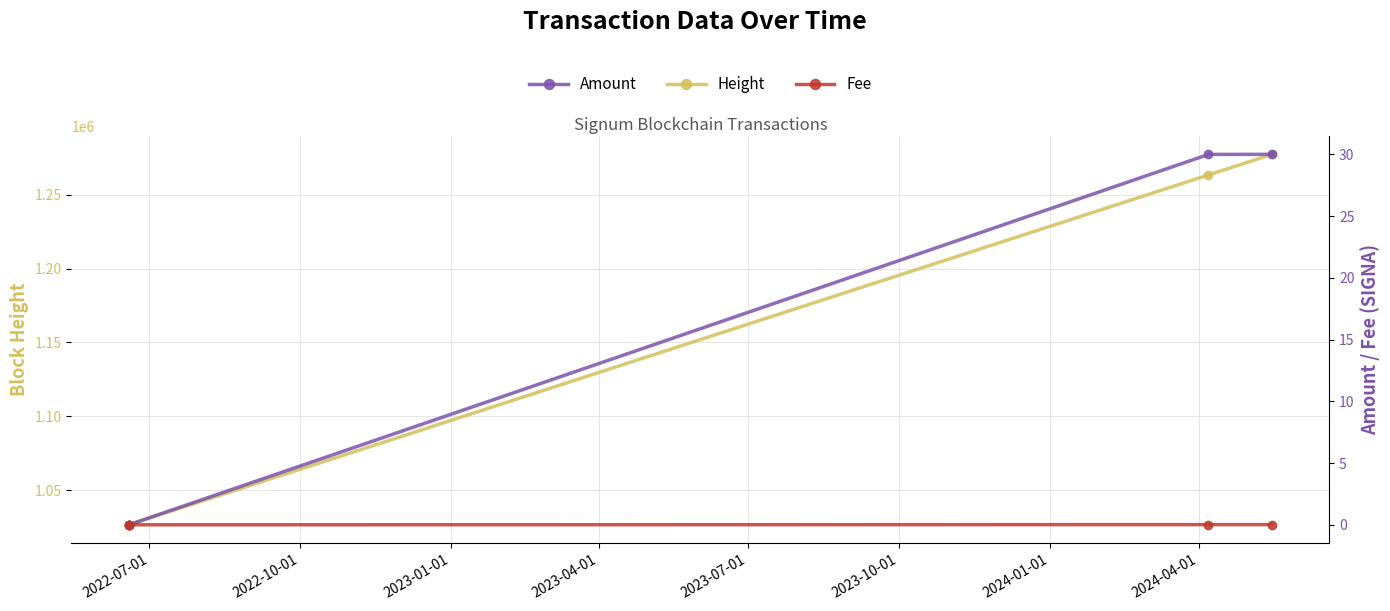

How many data points in Amount are above 30?

2